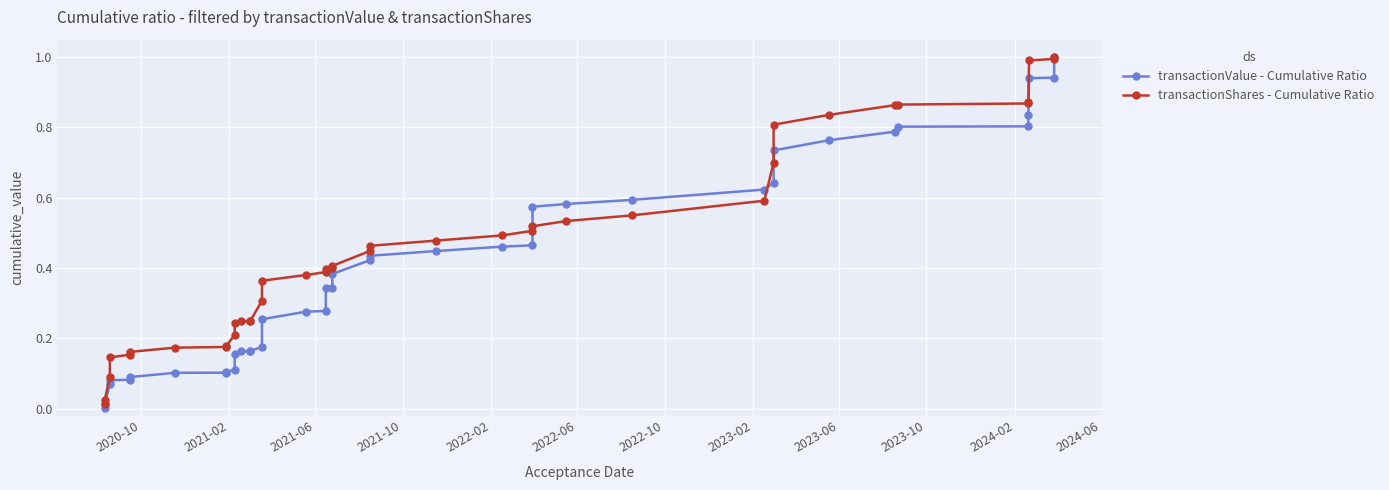

Is the value of transactionShares - Cumulative Ratio at 12 greater than the value of transactionValue - Cumulative Ratio at 25?

No